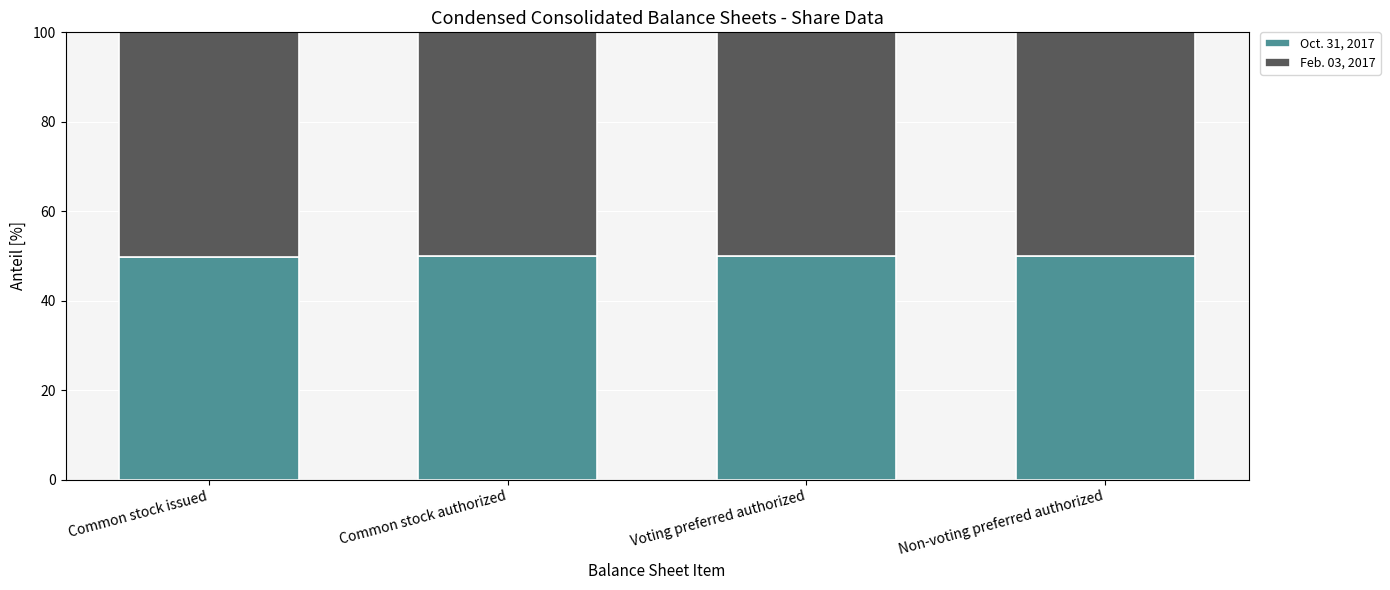

What is the sum of all Oct. 31, 2017 values?

199.8